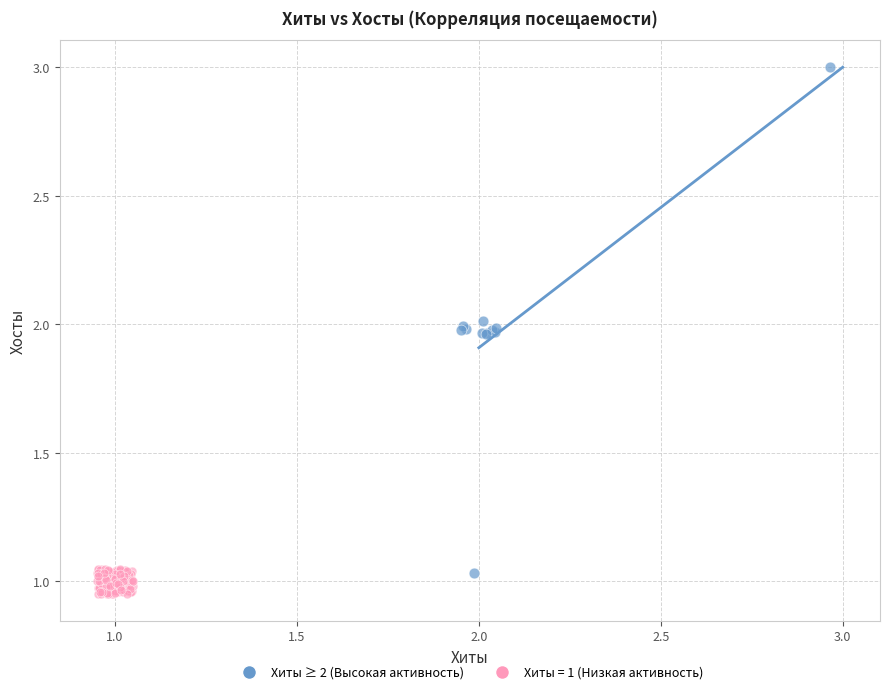

Which series contains the highest Y value?

Хиты ≥ 2 (Высокая активность)